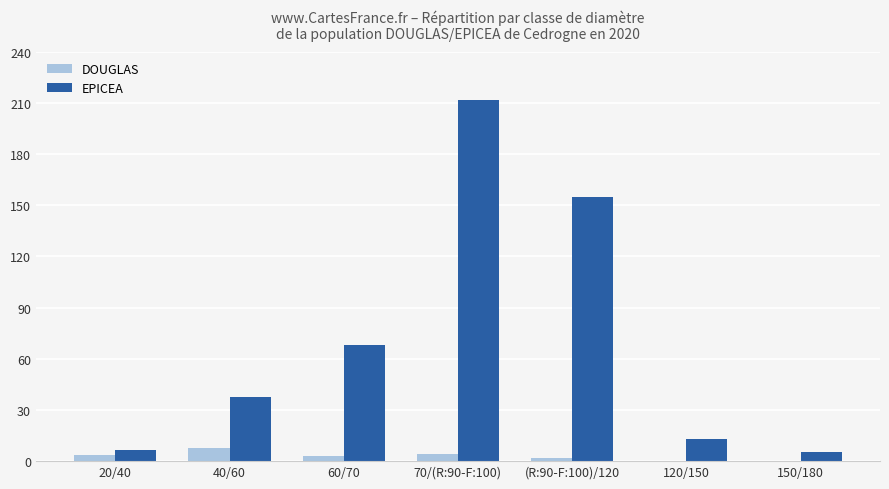

Which label corresponds to the largest value in the chart?

70/(R:90-F:100)